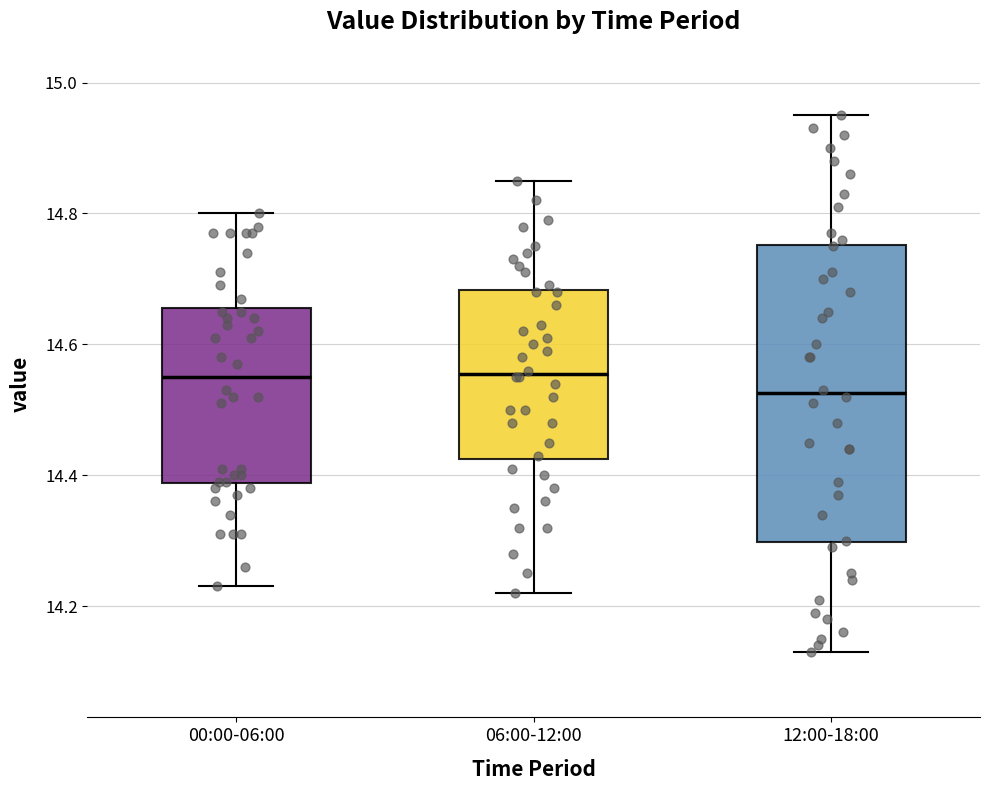

Reading left to right, read every box against the y-axis: the position of its median line, the range the box covers, and the ends of its whiskers. The values are not printed on the chart, so give them approximately, as read against the axis.

00:00-06:00: median 14.56, box 14.38 to 14.66, whiskers 14.24 to 14.80
06:00-12:00: median 14.56, box 14.42 to 14.68, whiskers 14.22 to 14.86
12:00-18:00: median 14.52, box 14.30 to 14.76, whiskers 14.14 to 14.96